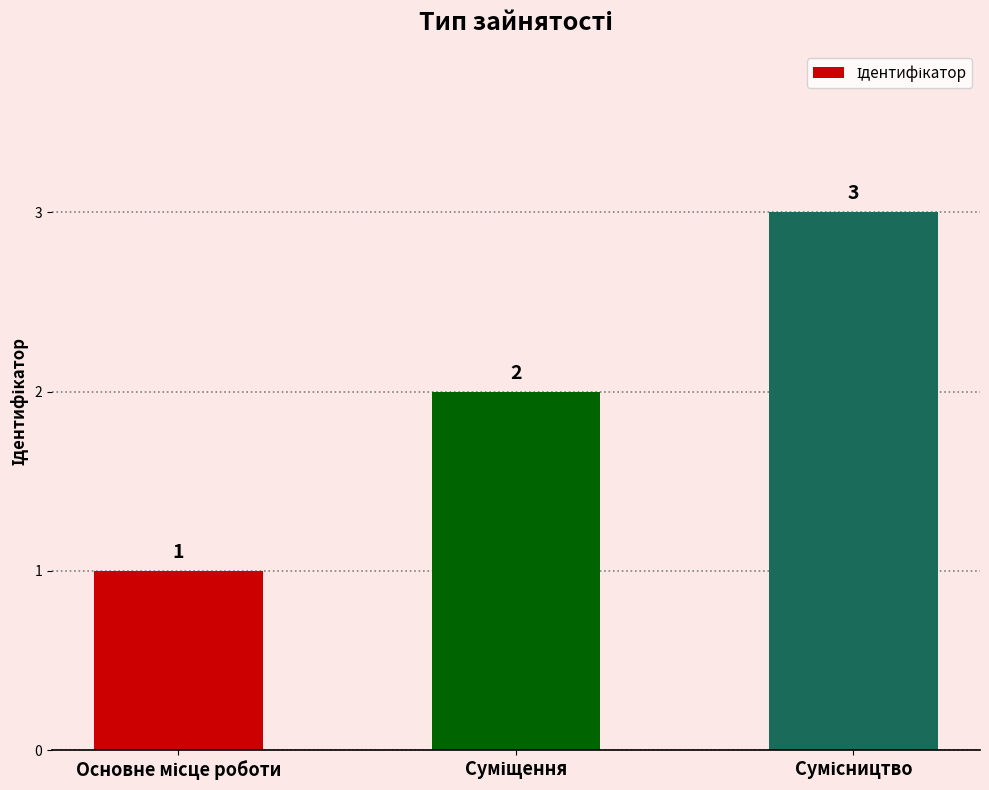

What is the greatest value displayed?

3